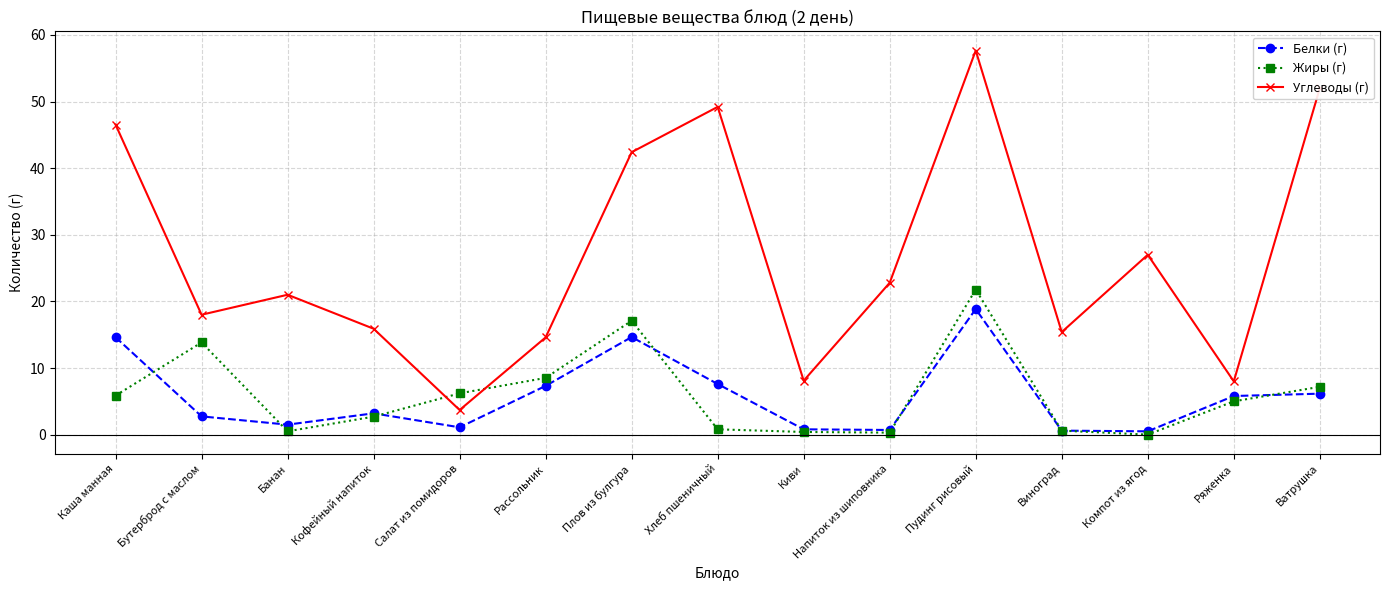

Where is the first local minimum for Белки (г)?

Банан